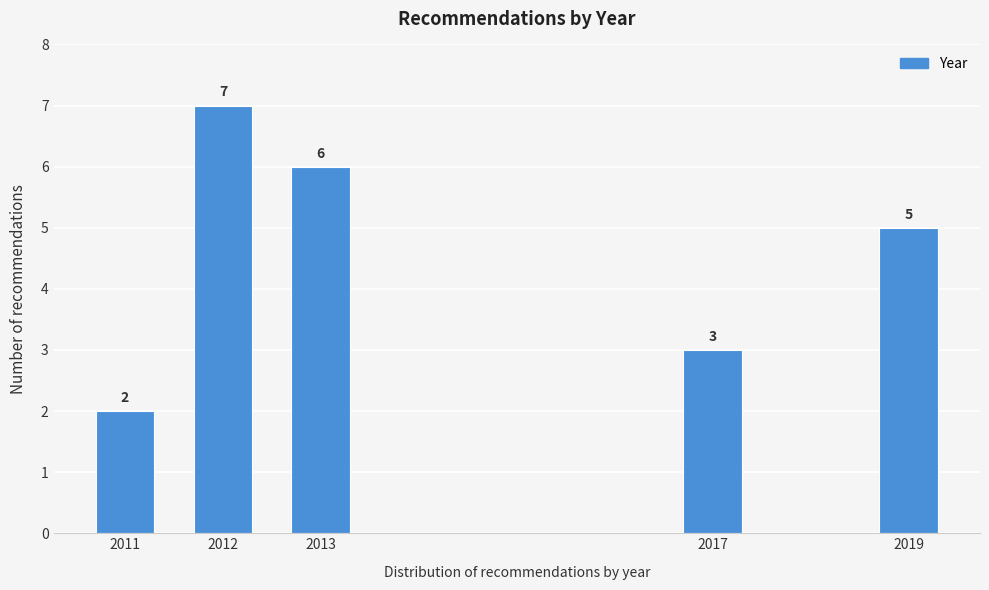

Reading right to left, list all the values displayed in this chart.

2019=5	2017=3	2013=6	2012=7	2011=2